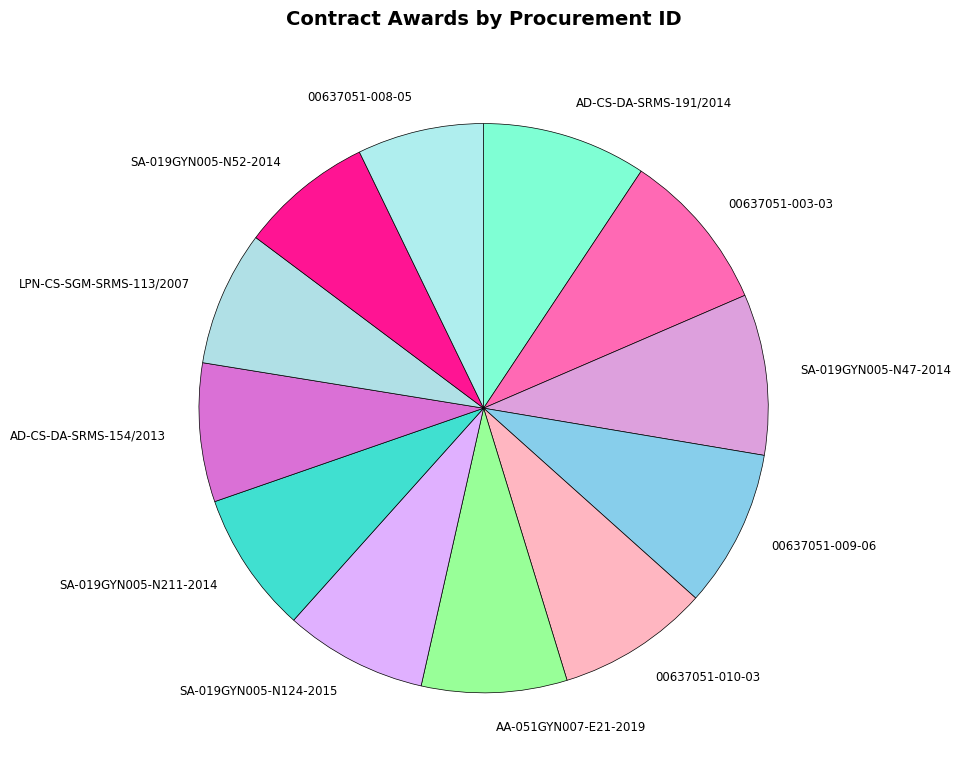

Count the number of slices in the pie.

12